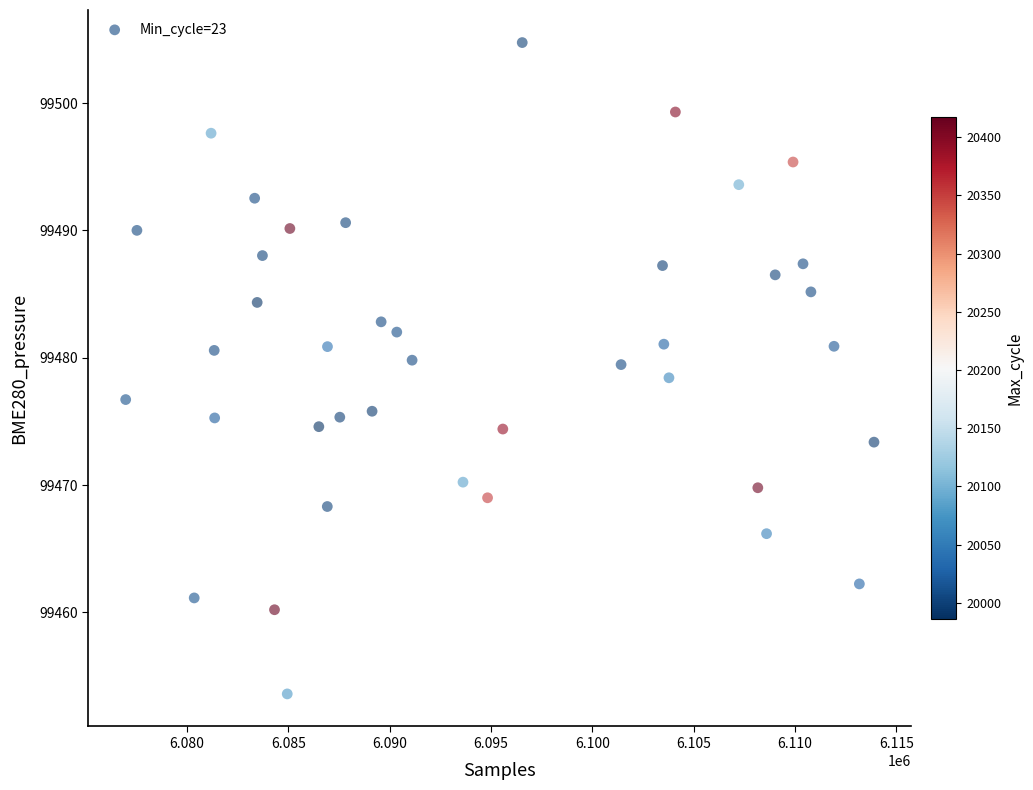

What is the range of X values (max minus min)?

36939.6